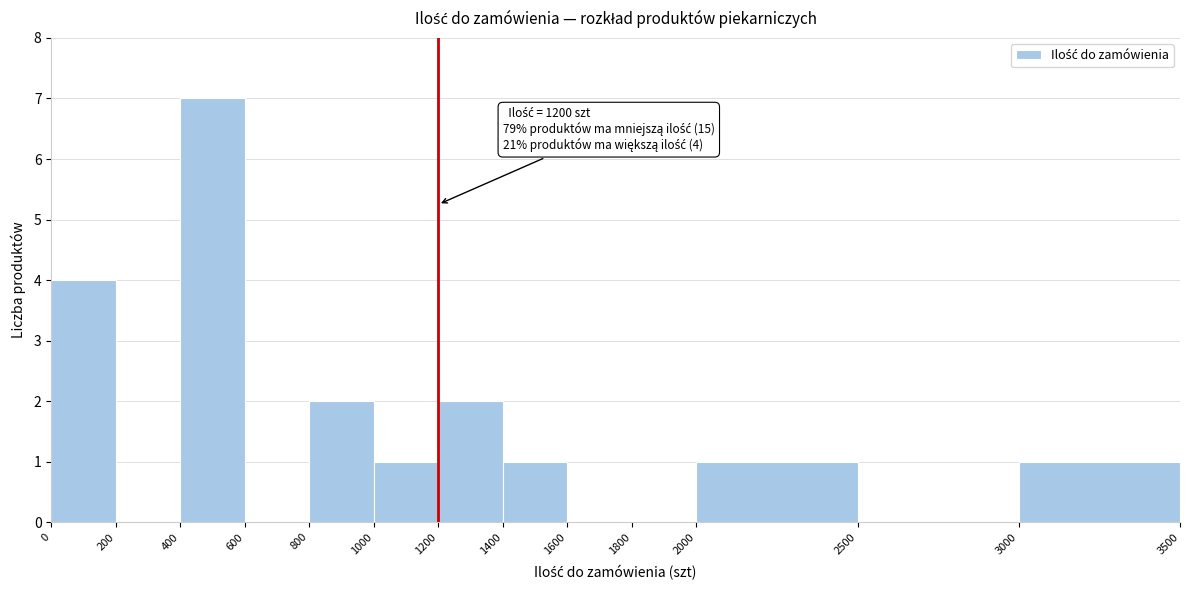

Which range on the x-axis has the tallest bar?

400 to 600